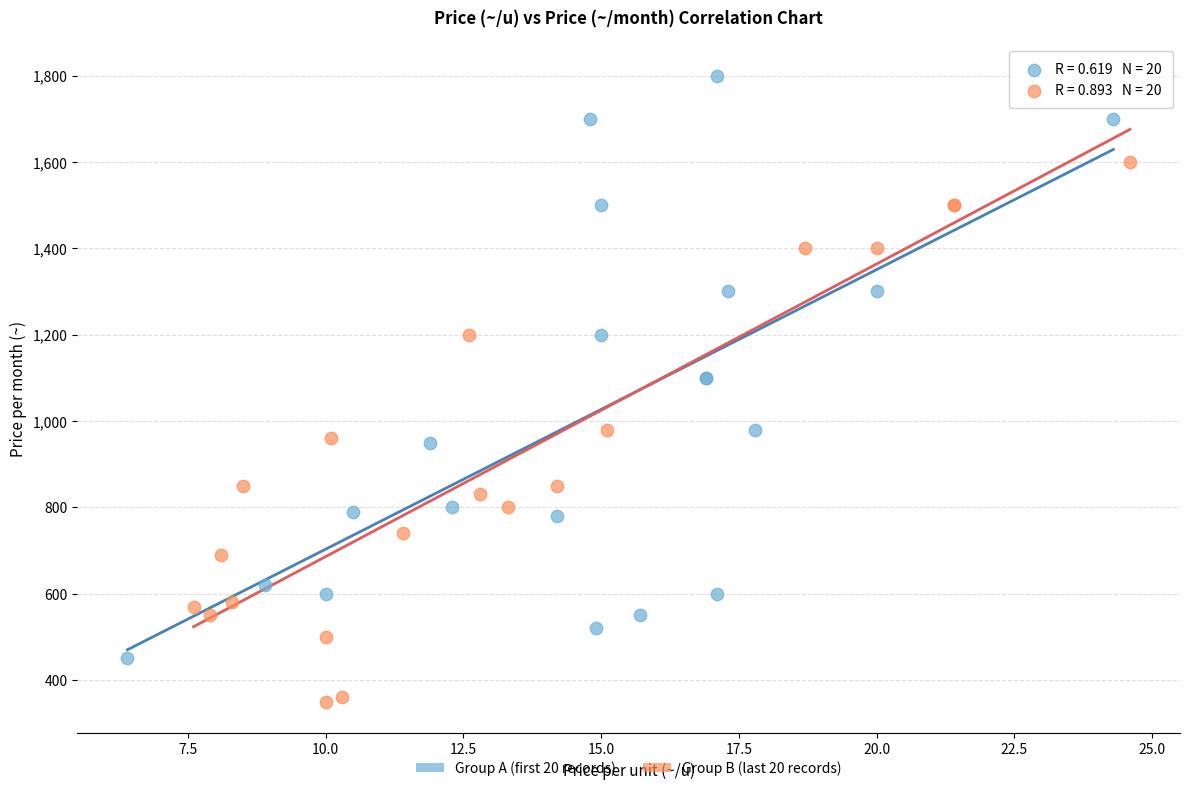

Which series reaches the maximum Y coordinate?

Group A (first 20 records)